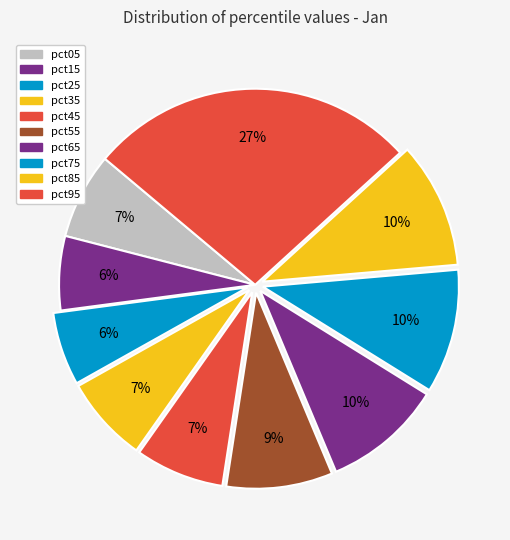

Which category has the smallest portion of the pie?

pct25